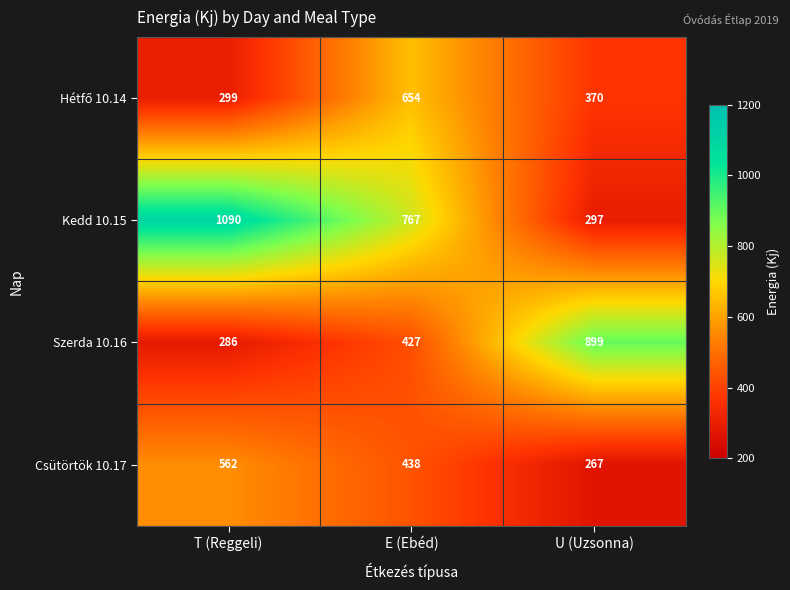

At which category is the sum across all series the highest?

E (Ebéd)